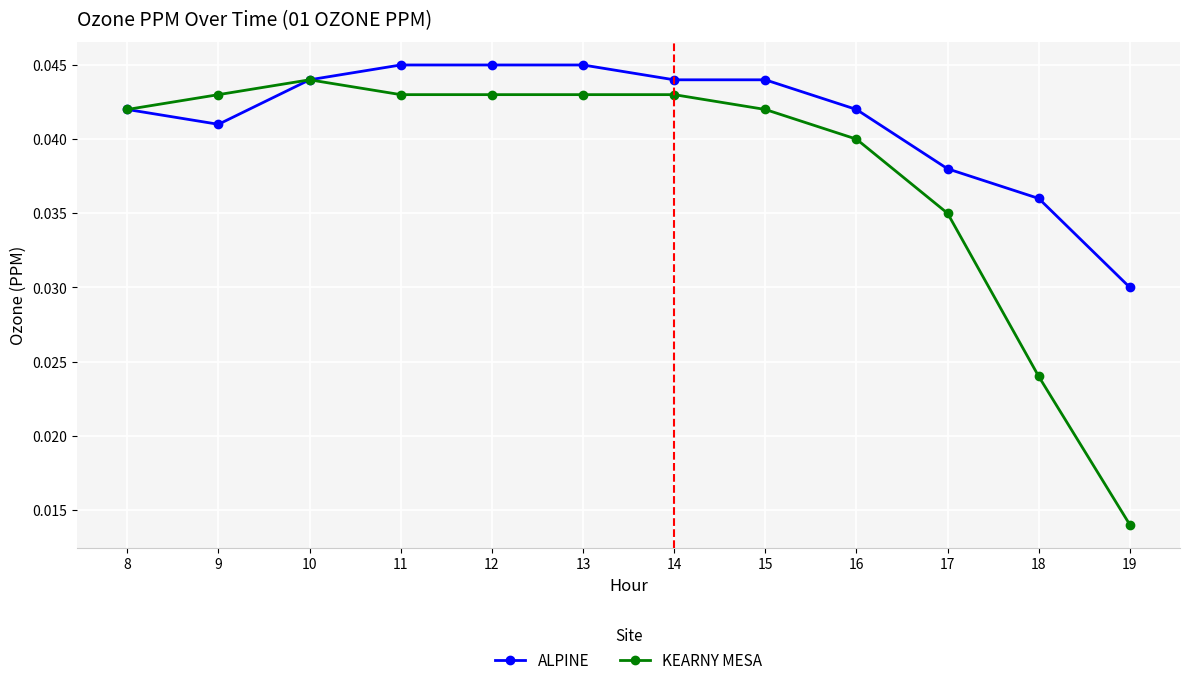

The value of ALPINE at 10 is 0.1. True or false?

False